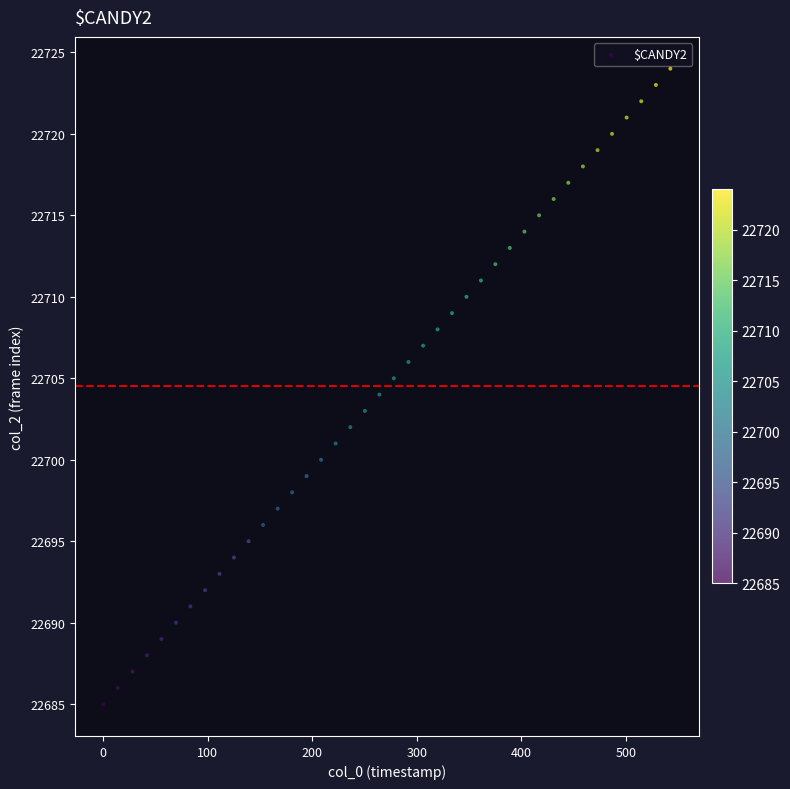

What is the range of Y values (max minus min)?

39